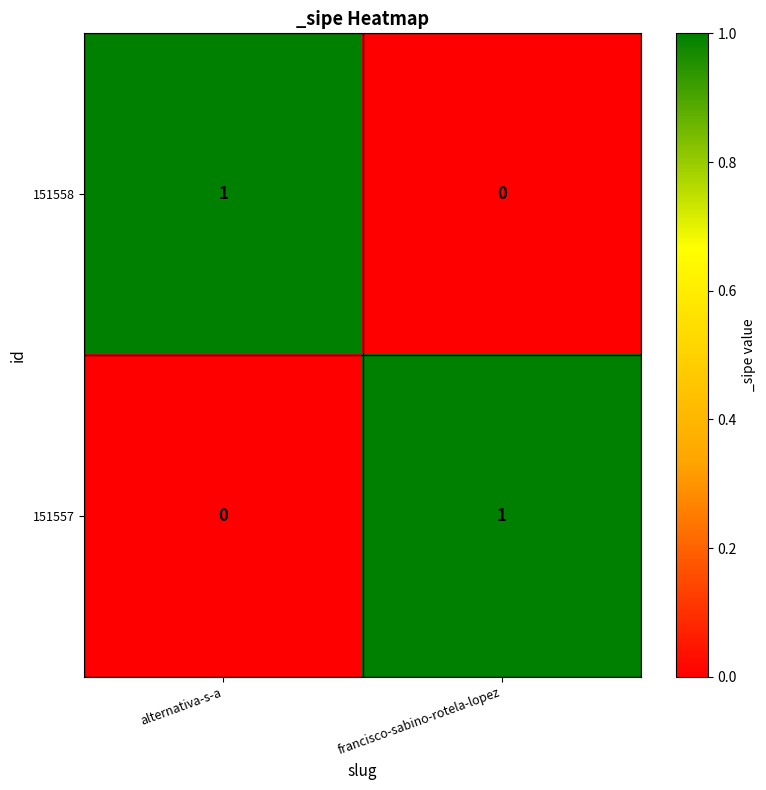

Is the value of 151558 at francisco-sabino-rotela-lopez greater than the value of 151557 at francisco-sabino-rotela-lopez?

No